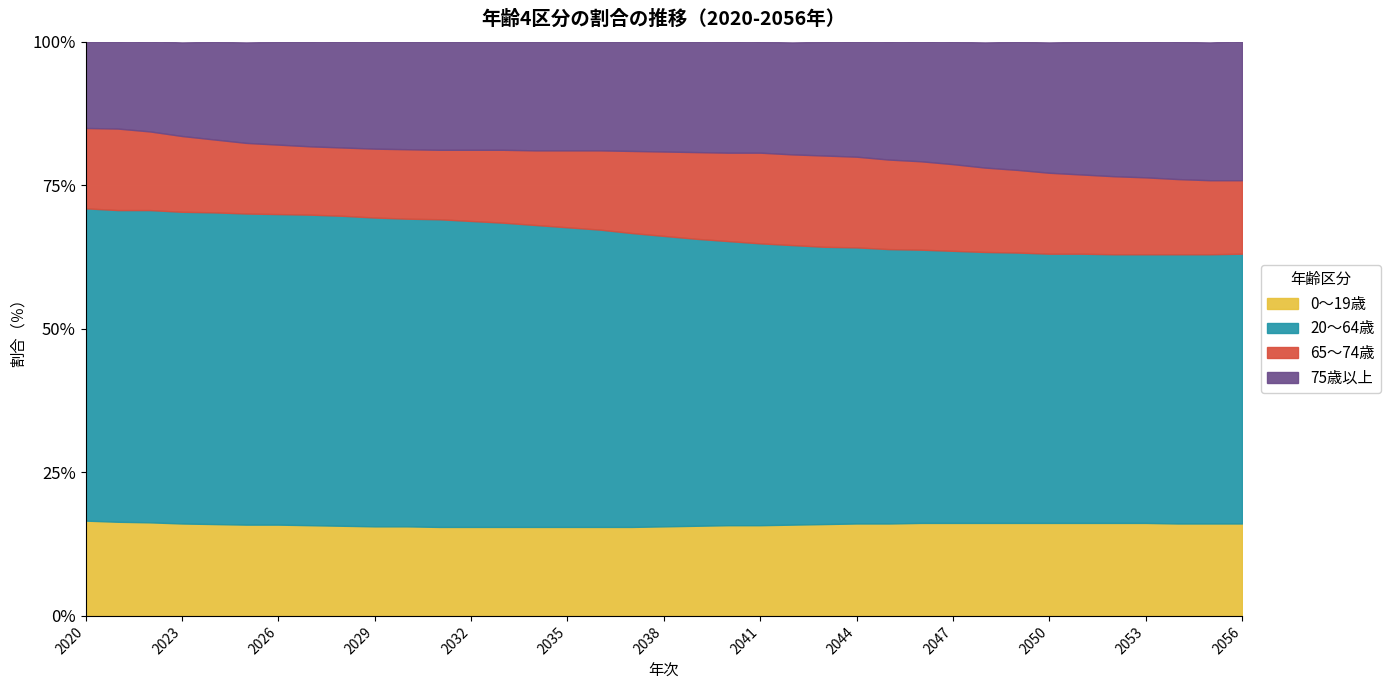

The 75歳以上 series shows 22.3 at 2049. True or false?

True